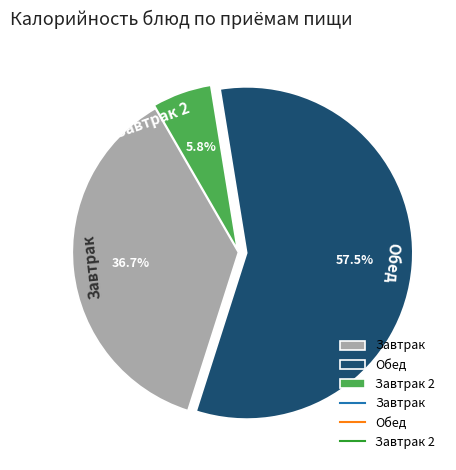

Does Обед represent more than half of the total?

Yes